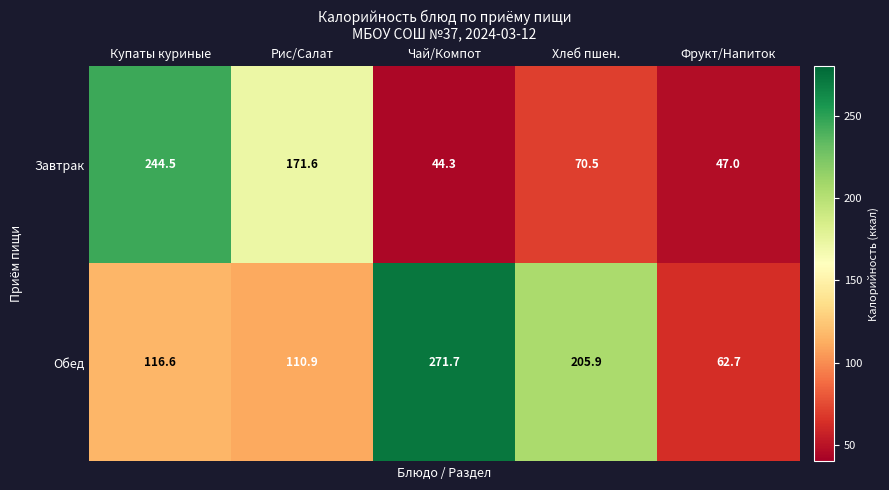

What is the sum of all Обед values?

767.8